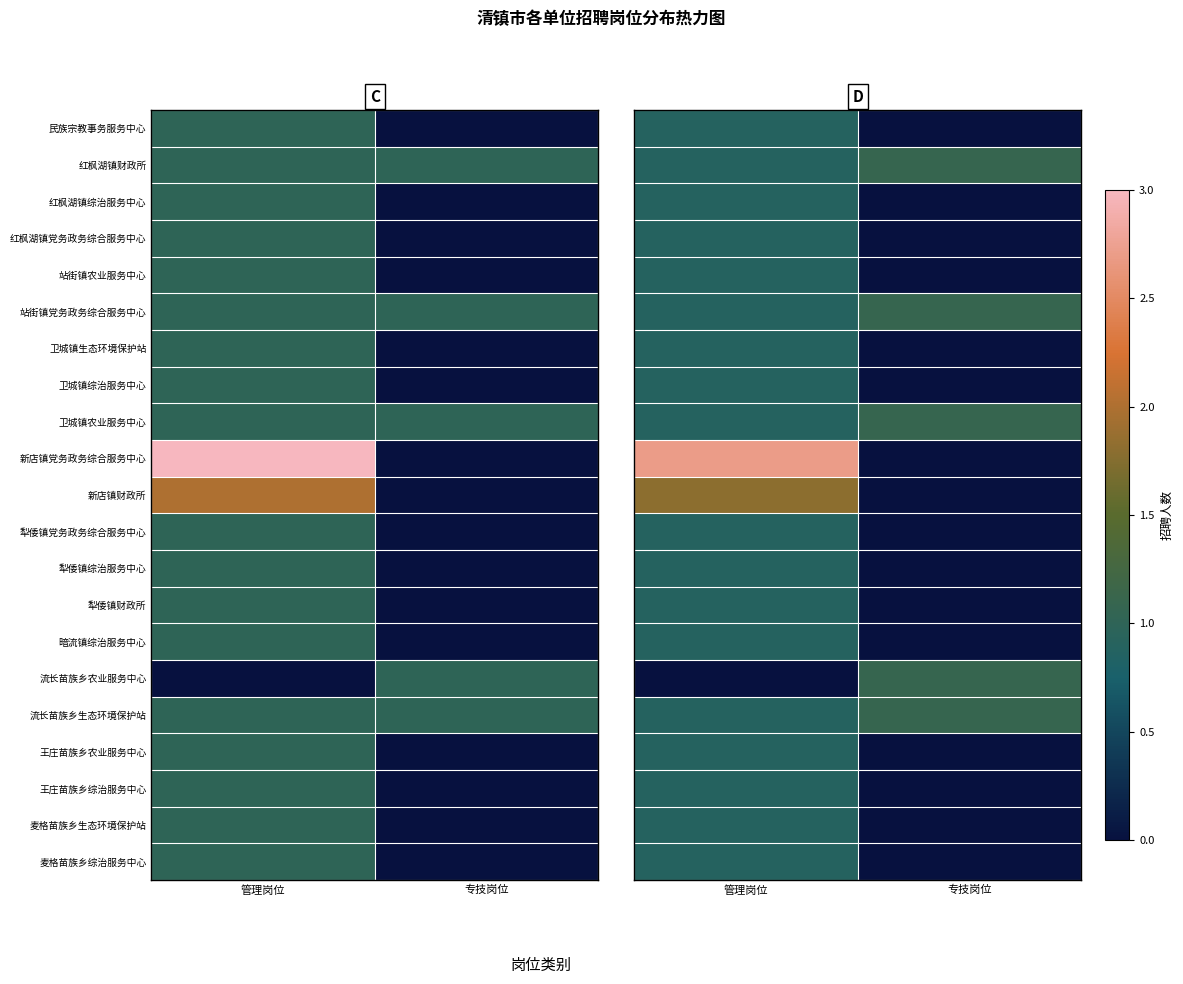

At how many categories does at least one series exceed 0?

2